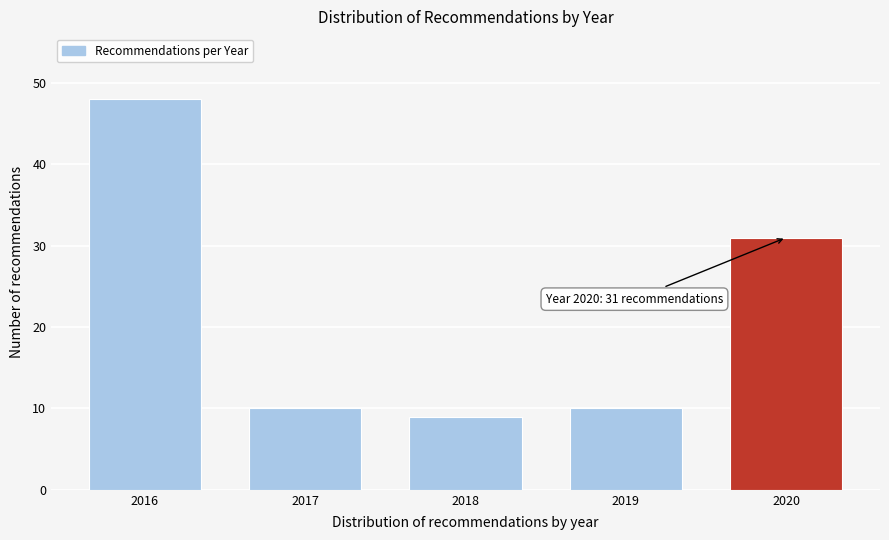

Reading left to right, what are all the values shown in this chart?

48	10	9	10	31